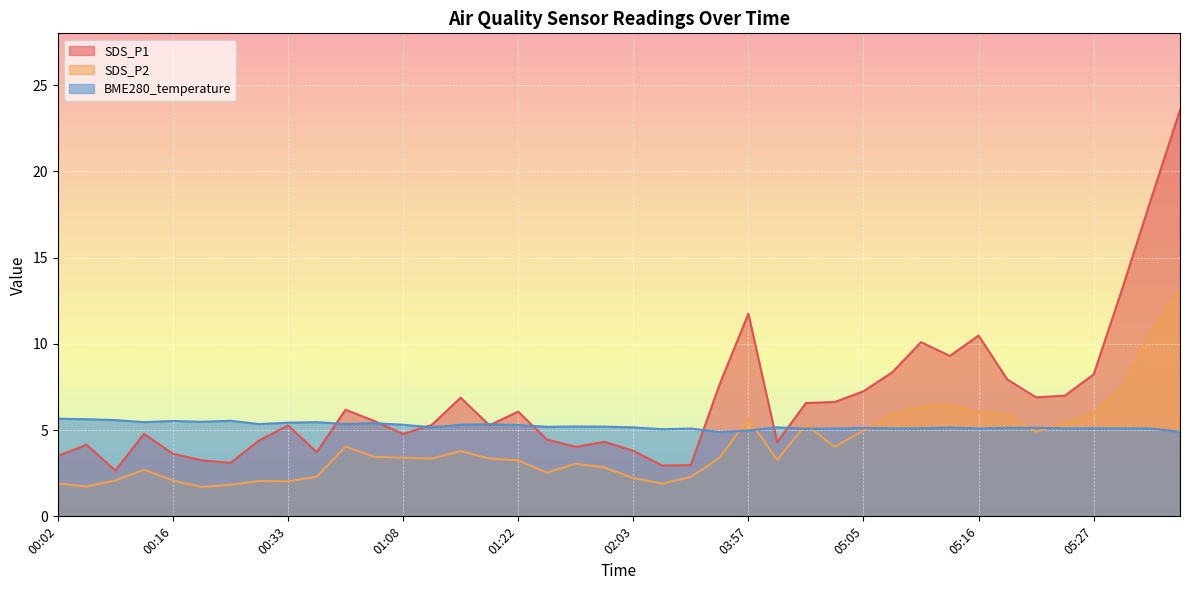

What is the label of the 19th point from the left?

01:38